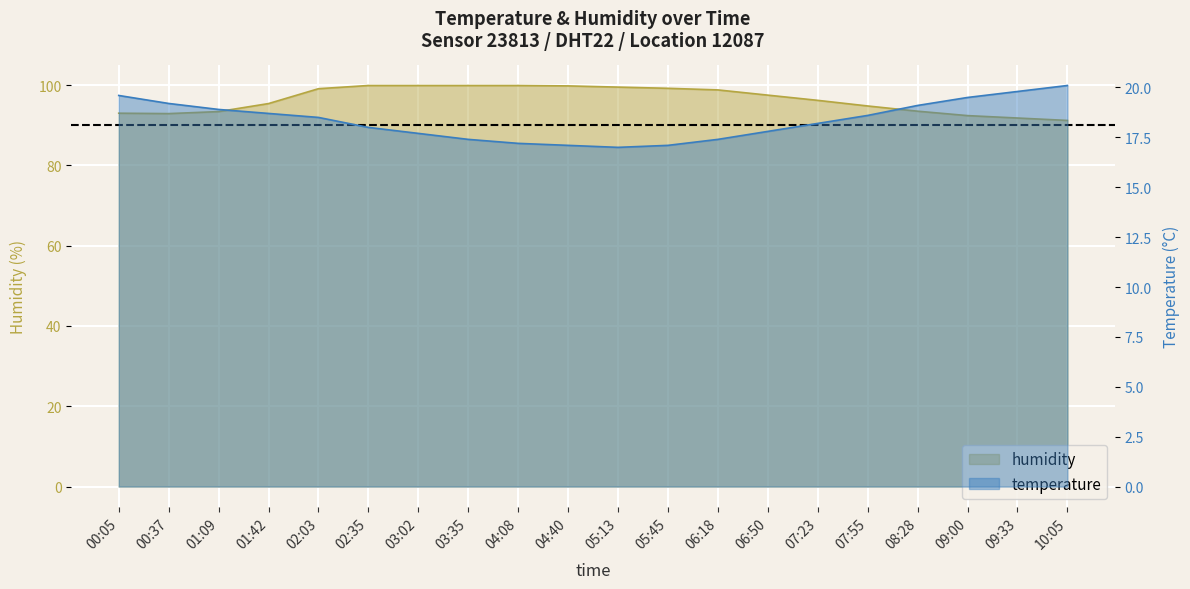

Read the humidity value at 00:05.

93.0